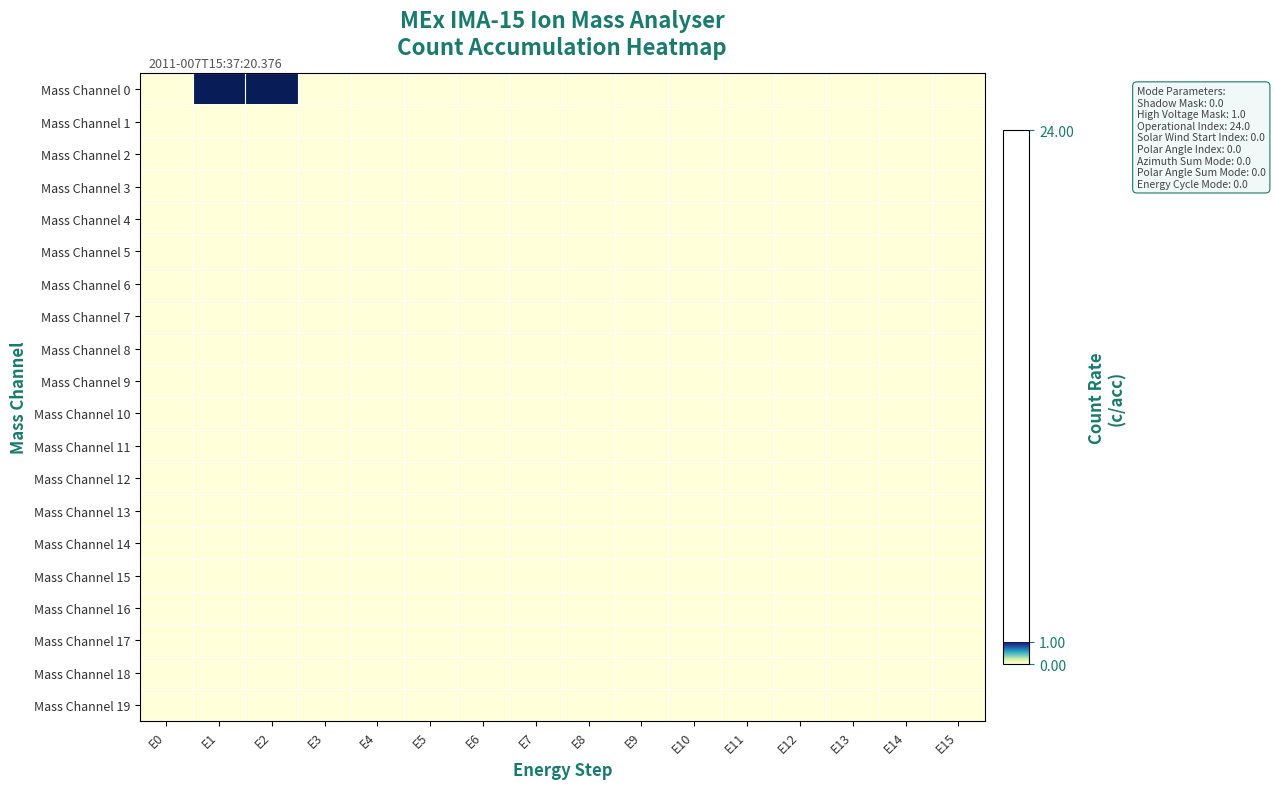

Between E4 and E6, which series saw the biggest shift?

Mass Channel 0